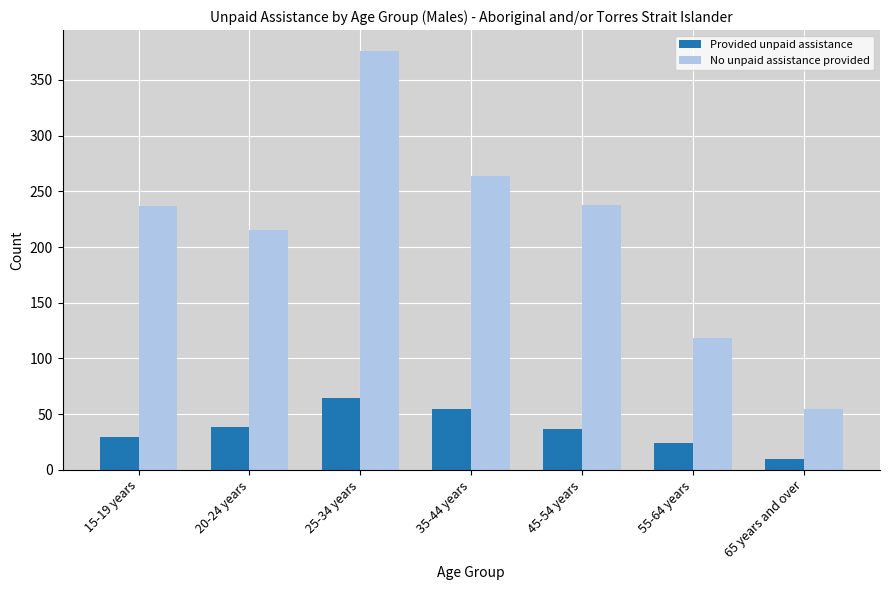

Which category has the highest value in the No unpaid assistance provided series?

25-34 years